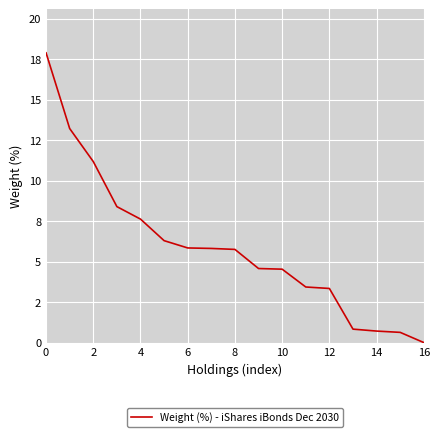

Is this an area chart (filled region under the line)?

No